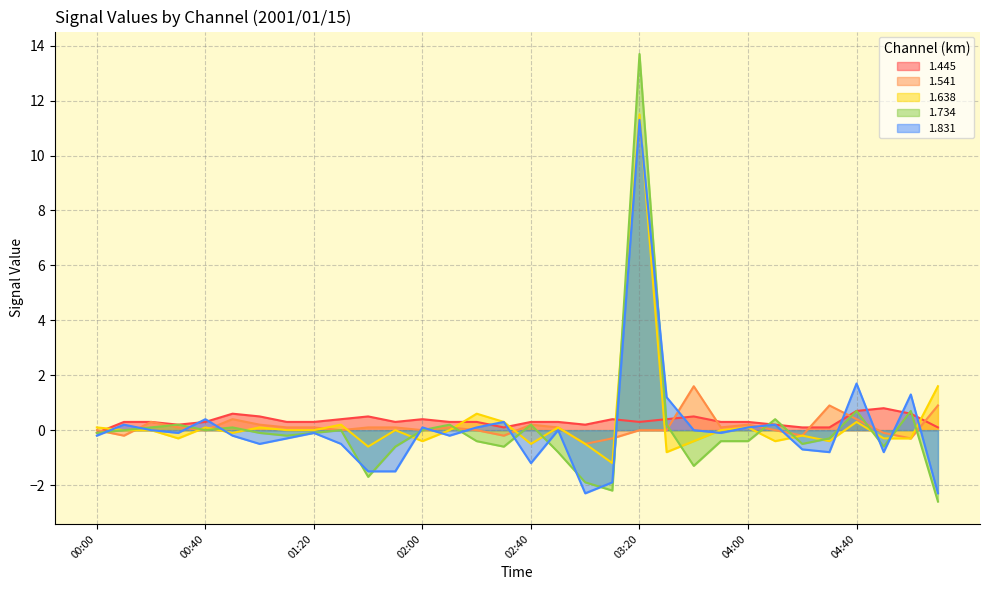

At which category is the sum across all series the highest?

03:20